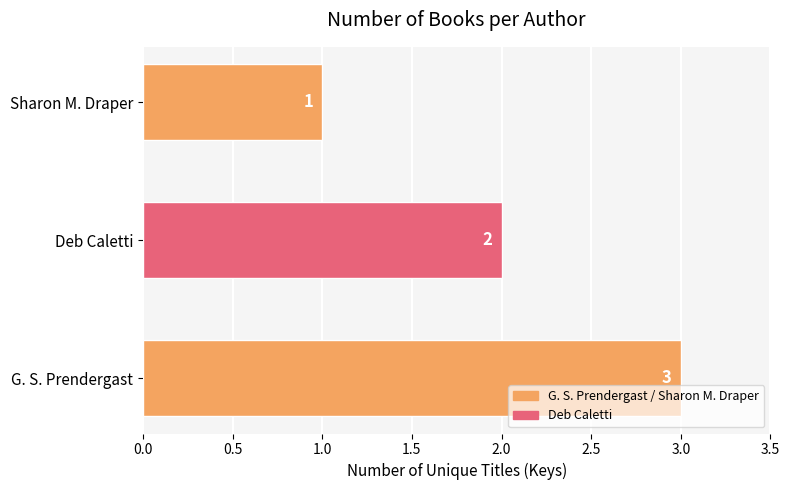

Rank the categories by value from highest to lowest.

G. S. Prendergast, Deb Caletti, Sharon M. Draper